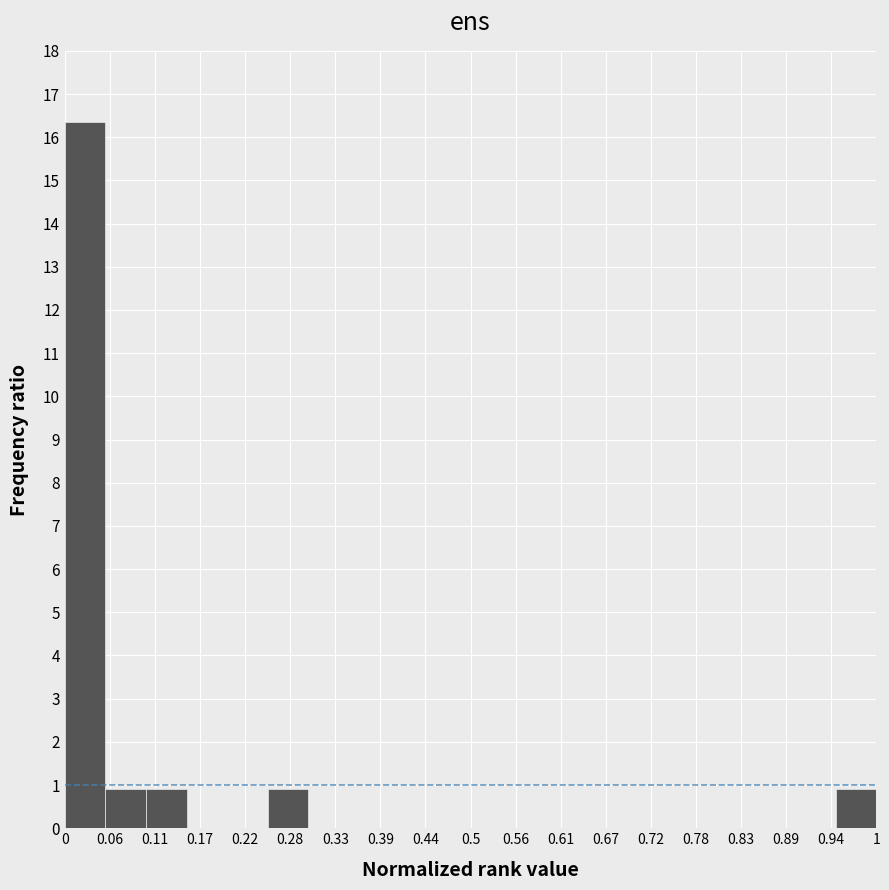

Reading left to right, list every bar in this chart as the range it spans on the x-axis followed by its height. The values are not printed on the chart, so give them approximately, as read against the axis.

0.00 to 0.05: 16.4
0.05 to 0.10: 0.9
0.10 to 0.15: 0.9
0.15 to 0.20: 0
0.20 to 0.25: 0
0.25 to 0.30: 0.9
0.30 to 0.35: 0
0.35 to 0.40: 0
0.40 to 0.45: 0
0.45 to 0.50: 0
0.50 to 0.55: 0
0.55 to 0.60: 0
0.60 to 0.65: 0
0.65 to 0.70: 0
0.70 to 0.75: 0
0.75 to 0.80: 0
0.80 to 0.85: 0
0.85 to 0.90: 0
0.90 to 0.95: 0
0.95 to 1.00: 0.9